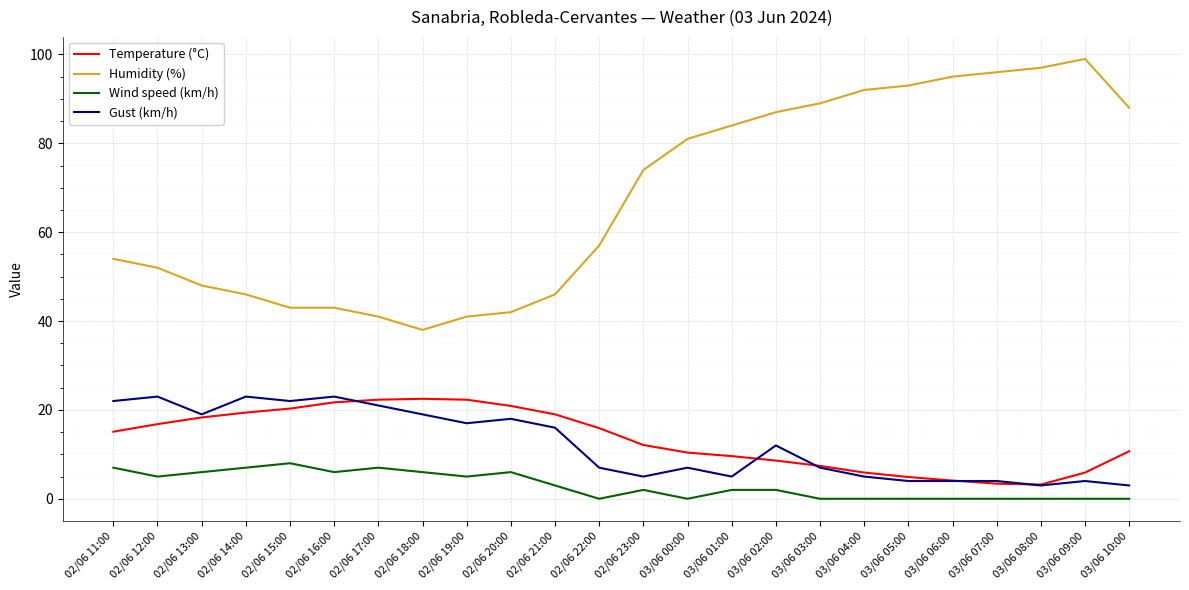

At which label does Temperature (°C) first exceed 15?

02/06 11:00